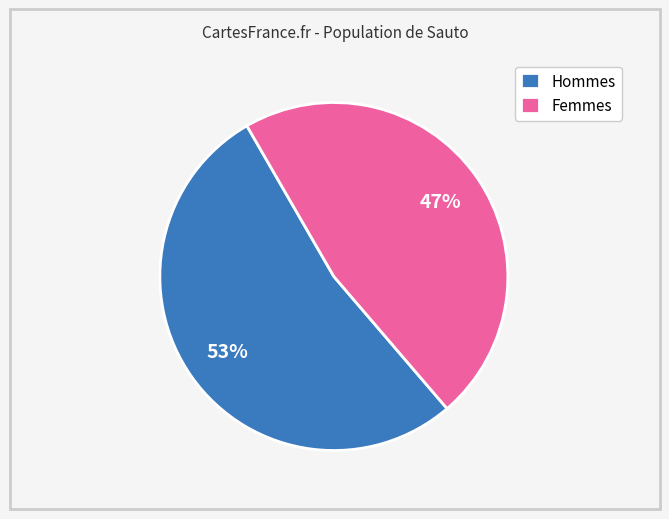

Combined, do Hommes and Femmes account for over 50%?

Yes